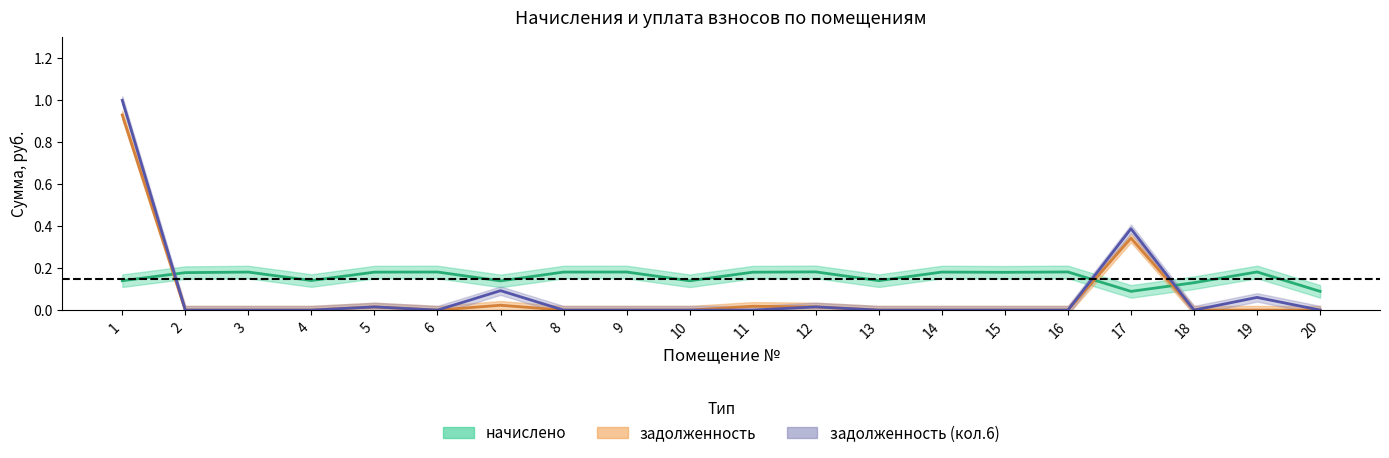

Reading left to right, extract all data points from this chart.

начислено: 0.1	0.2	0.2	0.1	0.2	0.2	0.1	0.2	0.2	0.1	0.2	0.2	0.1	0.2	0.2	0.2	0.1	0.1	0.2	0.1
задолженность: 0.9	0.0	0.0	0.0	0.0	0.0	0.0	0.0	0.0	0.0	0.0	0.0	0.0	0.0	0.0	0.0	0.3	0.0	0.0	0.0
задолженность_col6: 1.0	0.0	0.0	0.0	0.0	0.0	0.1	0.0	0.0	0.0	0.0	0.0	0.0	0.0	0.0	0.0	0.4	0.0	0.1	0.0